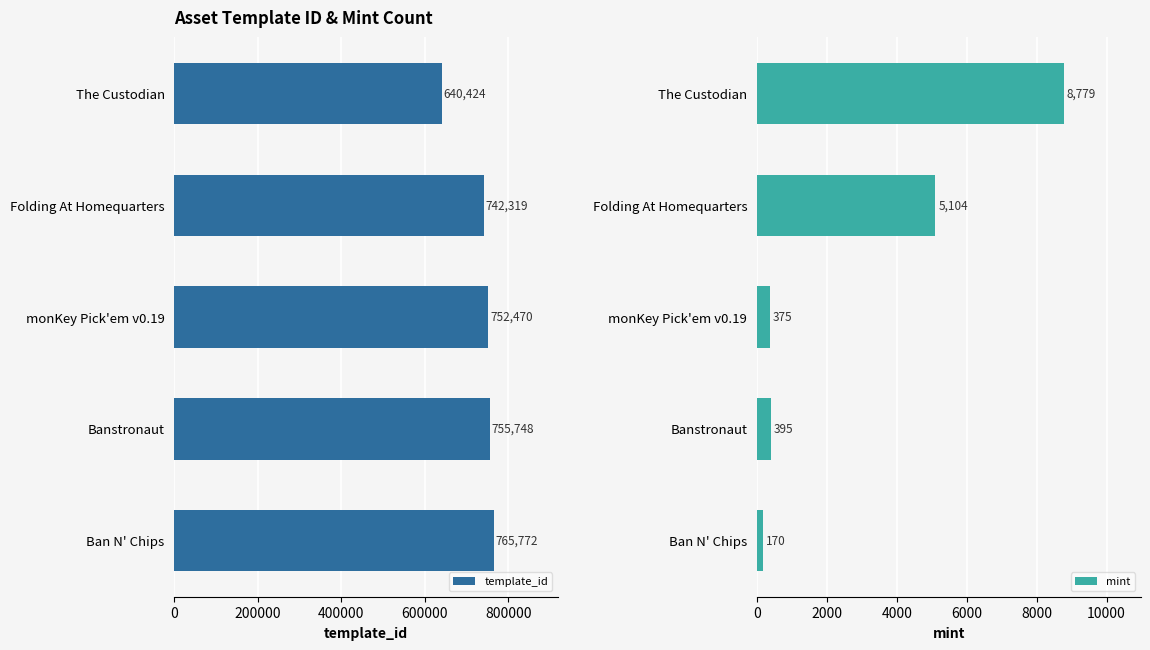

Reading left to right, list all the values displayed in this chart.

template_id: 640424	742319	752470	755748	765772
mint: 8779	5104	375	395	170